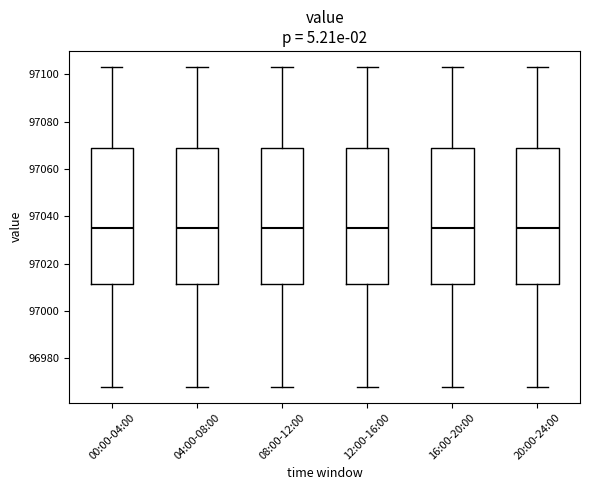

Where is the lower edge of the box for 20:00-24:00 on the y-axis? The values are not printed on the chart, so give them approximately, as read against the axis.

97012